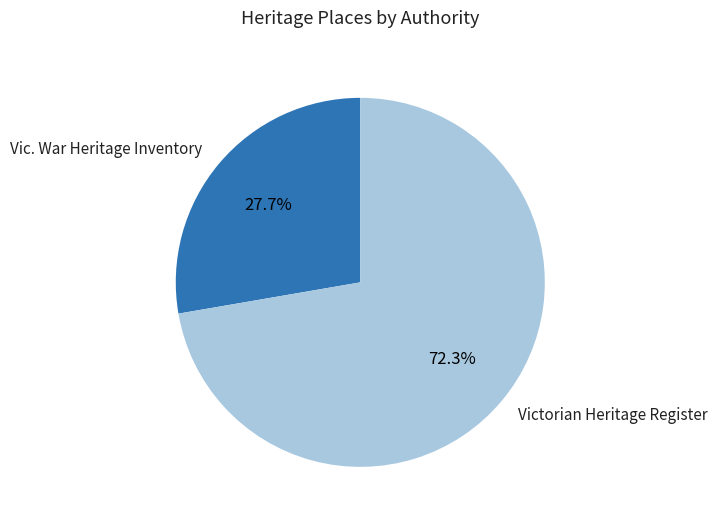

Which slice is the largest?

Victorian Heritage Register